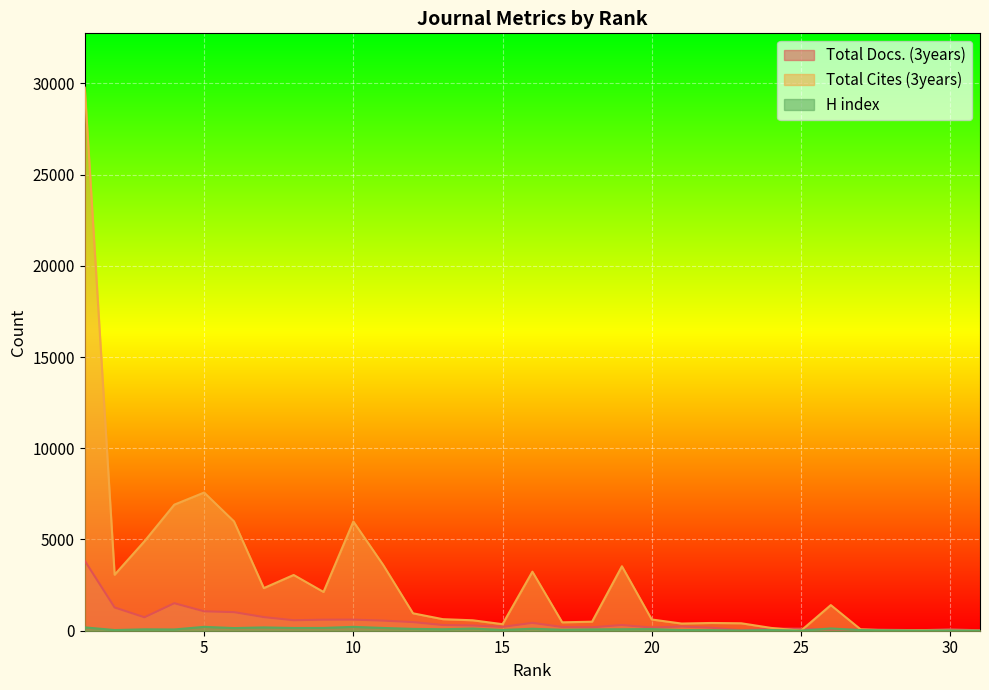

Reading right to left, transcribe all the data shown in this chart.

Total Docs. (3years): 31=21	30=76	29=28	28=49	27=70	26=67	25=111	24=113	23=27	22=162	21=228	20=174	19=311	18=187	17=203	16=431	15=210	14=286	13=312	12=473	11=552	10=608	9=604	8=574	7=746	6=1019	5=1064	4=1507	3=737	2=1274	1=3836
Total Cites (3years): 31=0	30=4	29=24	28=12	27=73	26=1404	25=2	24=154	23=408	22=425	21=393	20=615	19=3534	18=495	17=460	16=3237	15=359	14=572	13=633	12=954	11=3604	10=5988	9=2125	8=3055	7=2336	6=5994	5=7573	4=6909	3=4903	2=3070	1=29765
H index: 31=2	30=8	29=6	28=19	27=34	26=123	25=5	24=41	23=10	22=31	21=37	20=89	19=81	18=73	17=52	16=109	15=42	14=118	13=81	12=100	11=151	10=211	9=153	8=150	7=181	6=145	5=212	4=69	3=77	2=37	1=183